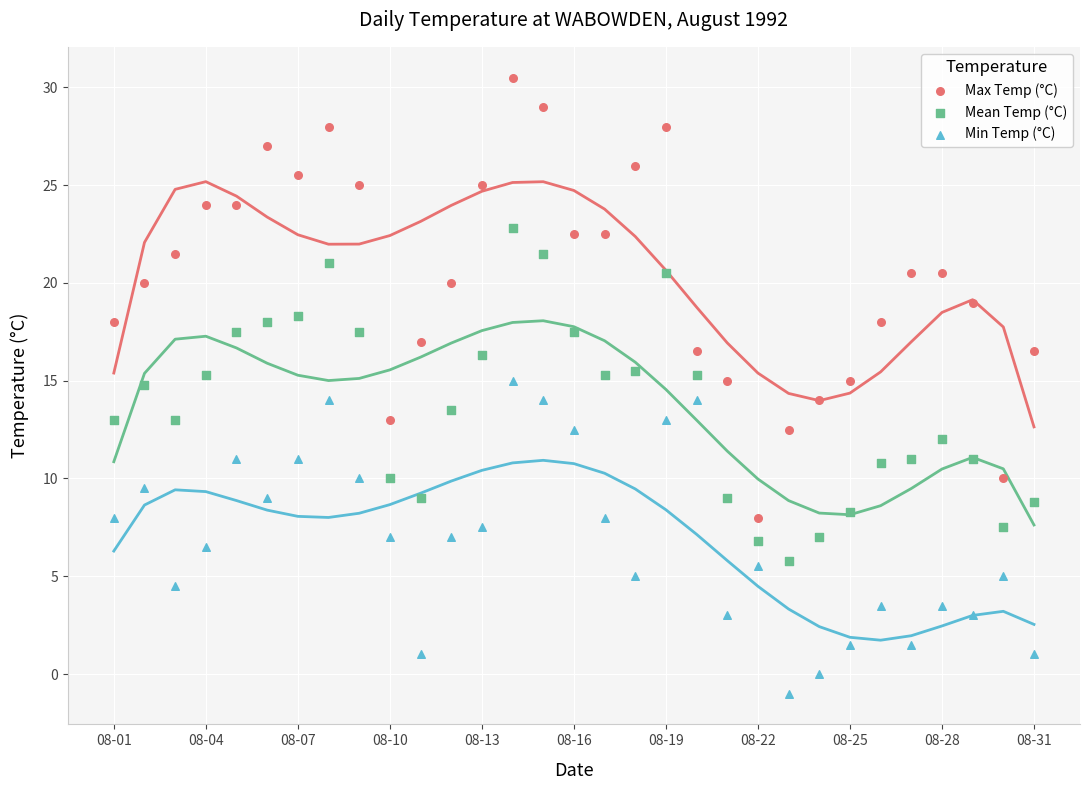

What are all the series names shown in the legend?

Max Temp (°C), Mean Temp (°C), Min Temp (°C)